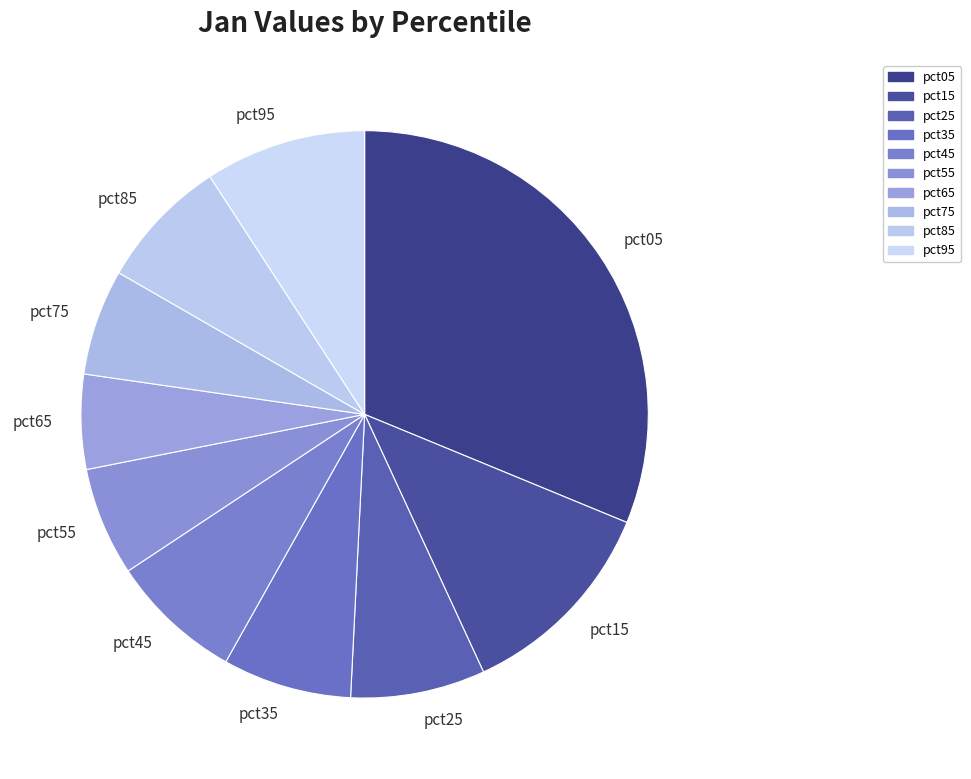

Does pct05 account for over 50% of the chart?

No